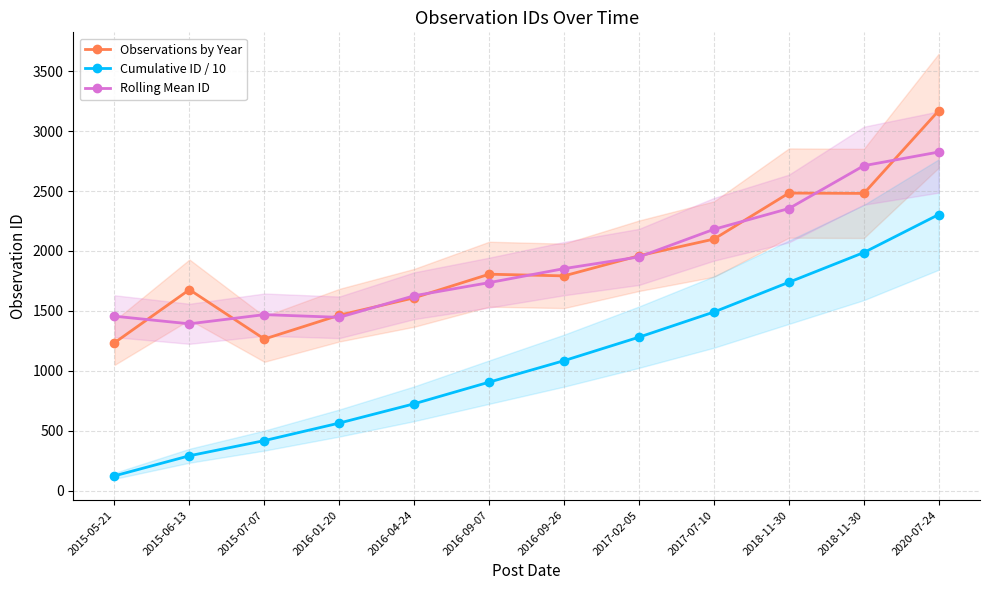

What is the label of the 9th point from the left?

2017-07-10